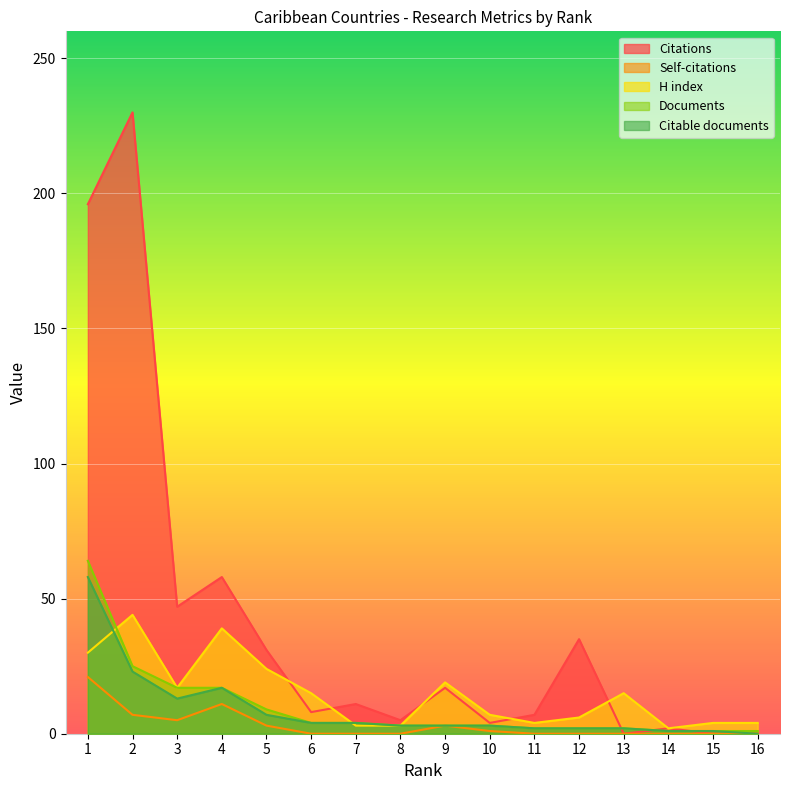

What is the value of the Citable documents point at the 2nd from the left?

23